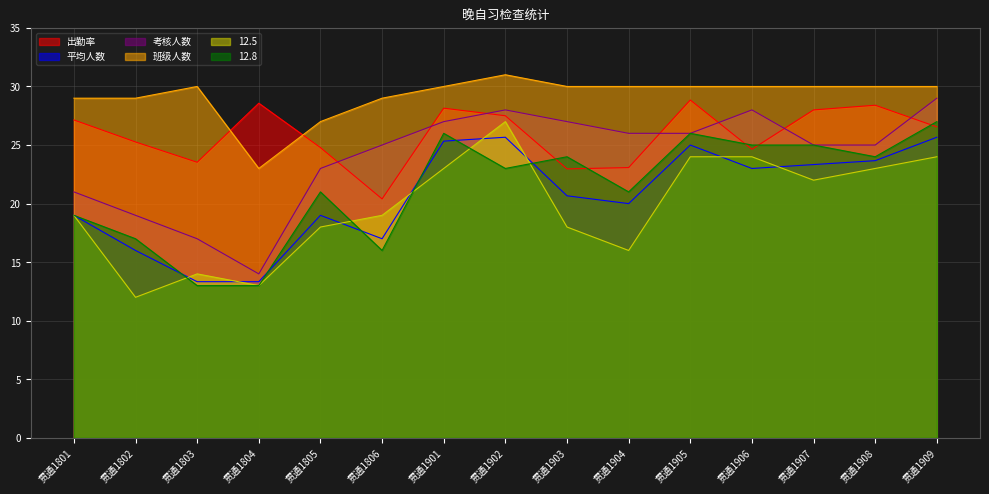

Rank the series by their maximum value, from lowest to highest.

平均人数, 12.5, 12.8, 出勤率, 考核人数, 班级人数